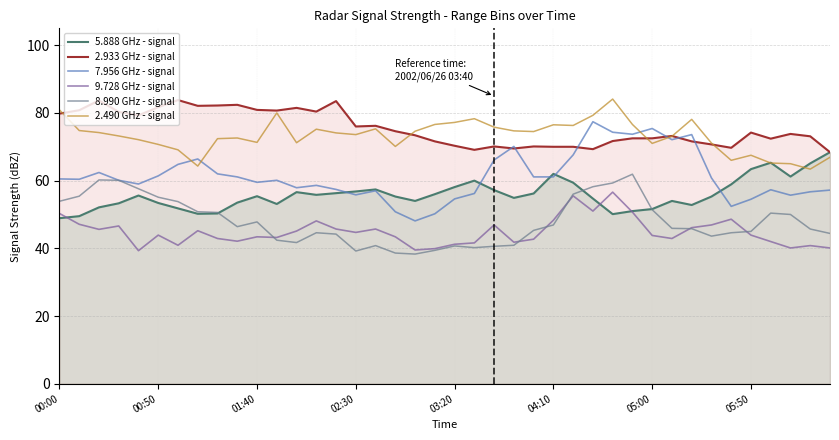

True or false: 8.990 GHz - signal has a value of 65.6 at 13.

False